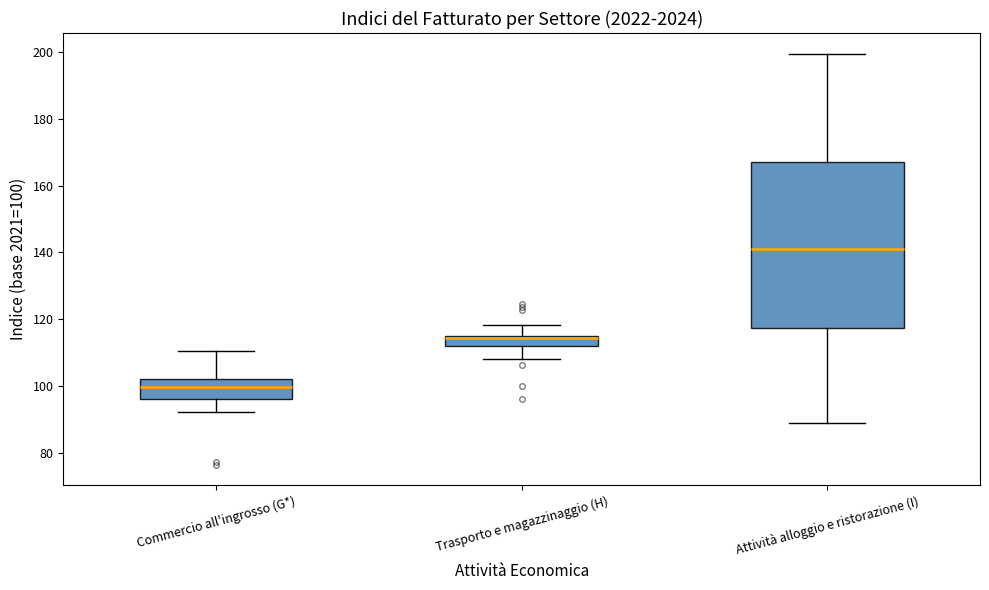

Which box is the tallest, from its lower edge to its upper edge?

Attività alloggio e ristorazione (I)